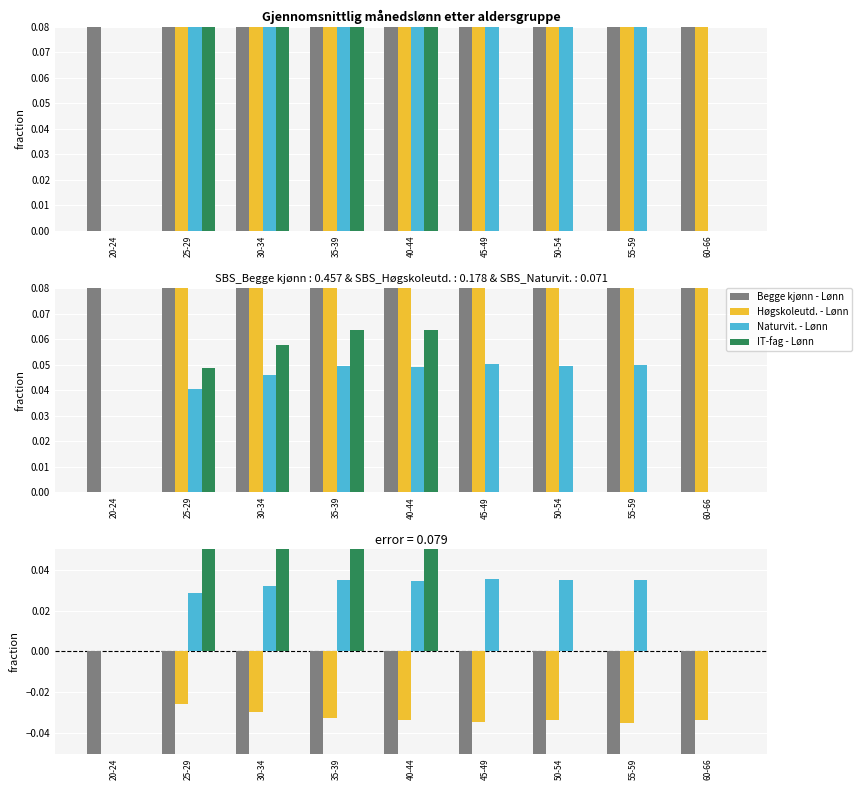

List the series in order of their peak value, lowest first.

Begge kjønn - Lønn, Høgskoleutd. - Lønn, Naturvit. - Lønn, IT-fag - Lønn